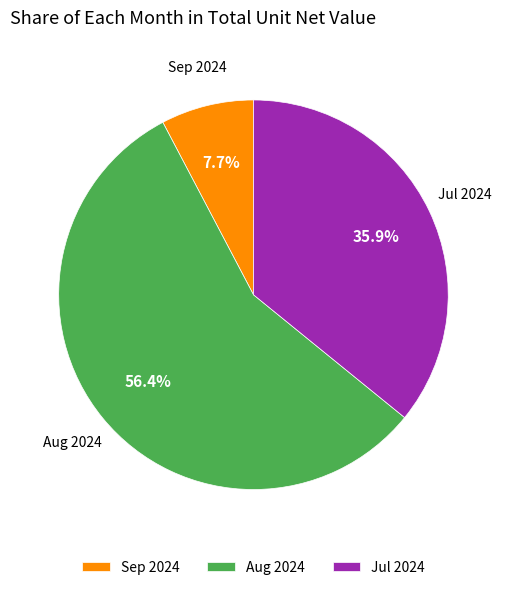

Does any single category account for the majority?

Yes